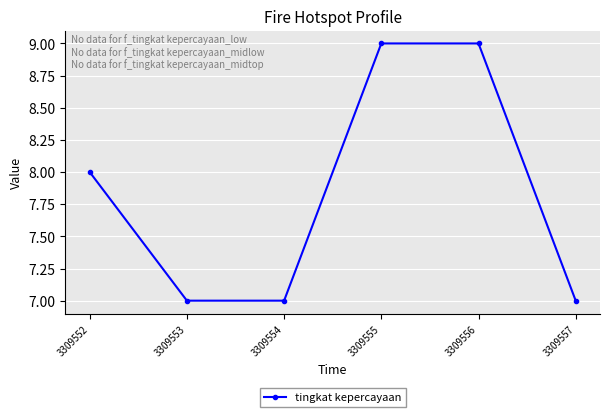

What is the change in value from 3309552 to 3309557?

-1